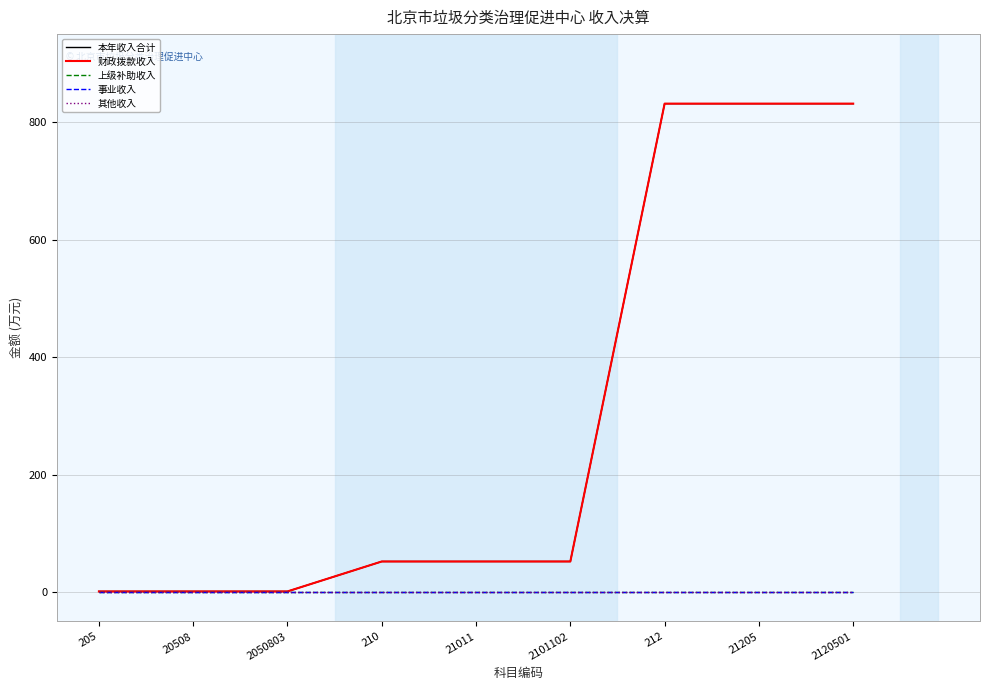

List the labels in order of 上级补助收入 value, largest first.

205, 20508, 2050803, 210, 21011, 2101102, 212, 21205, 2120501